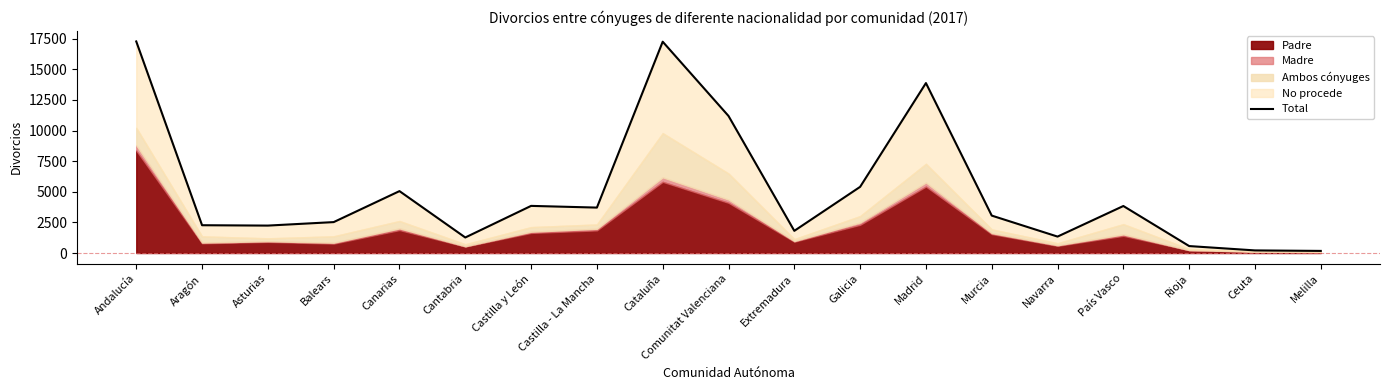

What is the value of the 5th point from the left?

5055